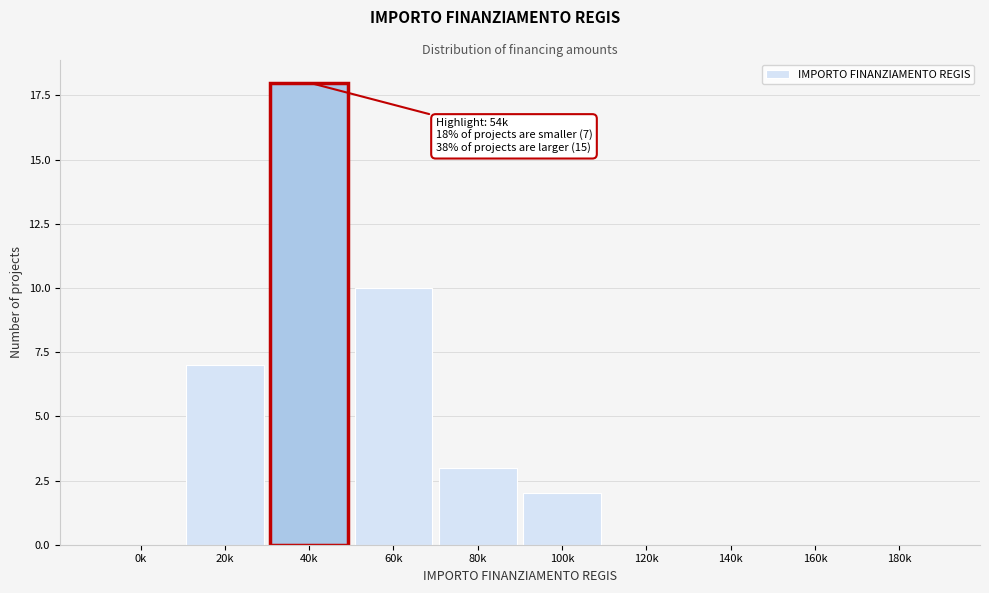

Reading left to right, extract all data points from this chart.

0k=0	20k=7	40k=18	60k=10	80k=3	100k=2	120k=0	140k=0	160k=0	180k=0